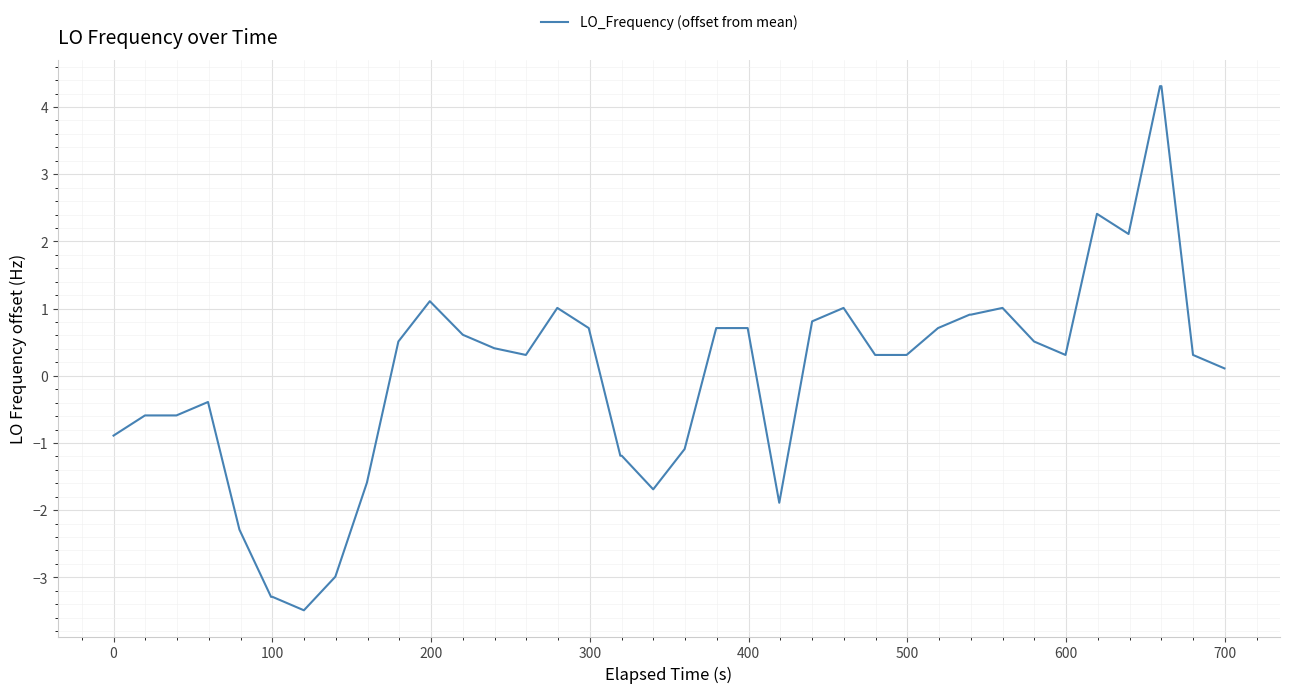

What is the maximum value shown in the chart?

4.3